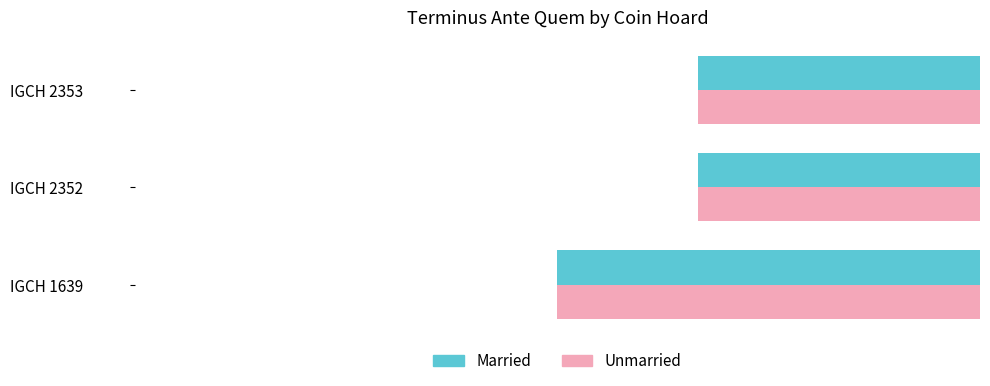

Is it true that Unmarried equals -460 at IGCH 2353?

True